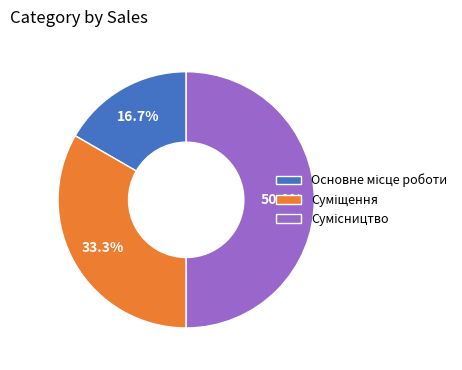

How many slices are in this pie chart?

3